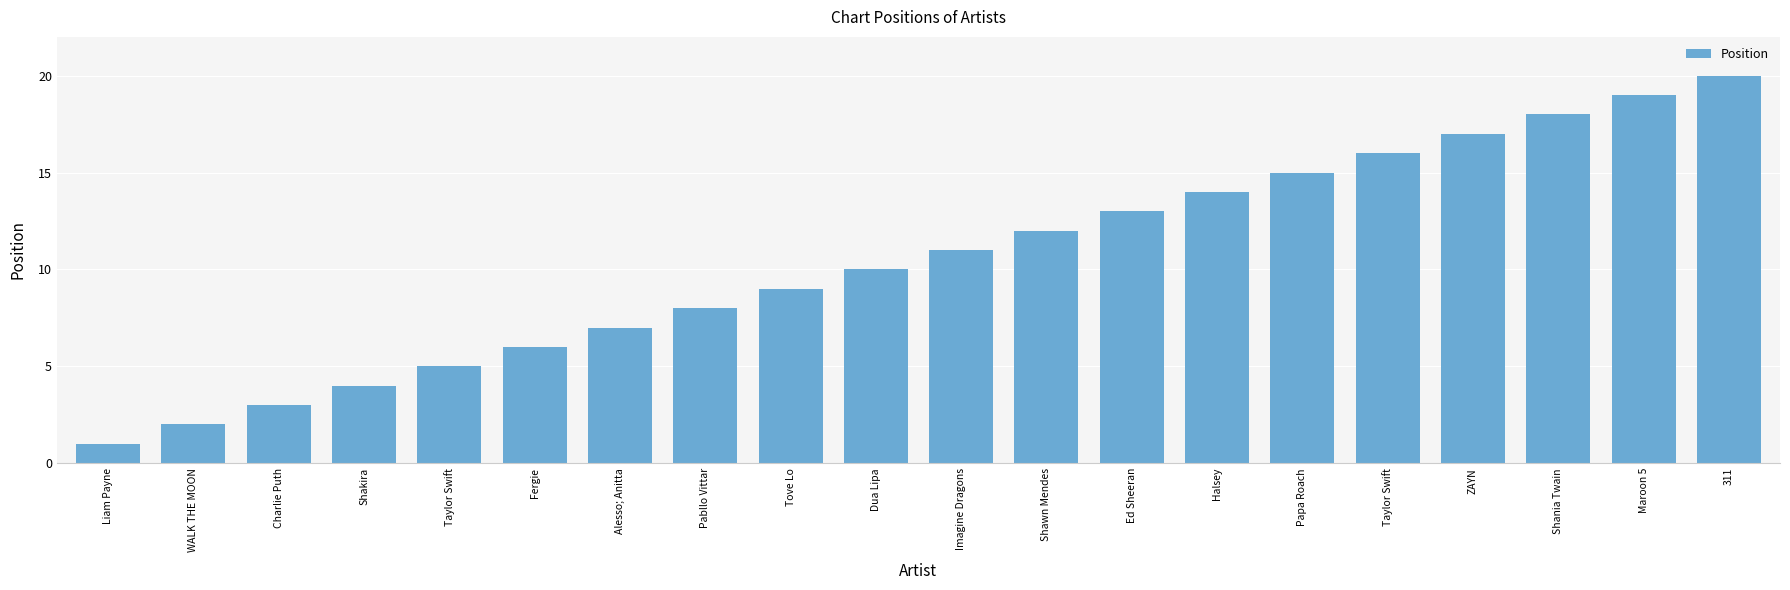

Rank the categories by value from highest to lowest.

311, Maroon 5, Shania Twain, ZAYN, Taylor Swift, Papa Roach, Halsey, Ed Sheeran, Shawn Mendes, Imagine Dragons, Dua Lipa, Tove Lo, Pabllo Vittar, Alesso; Anitta, Fergie, Taylor Swift, Shakira, Charlie Puth, WALK THE MOON, Liam Payne